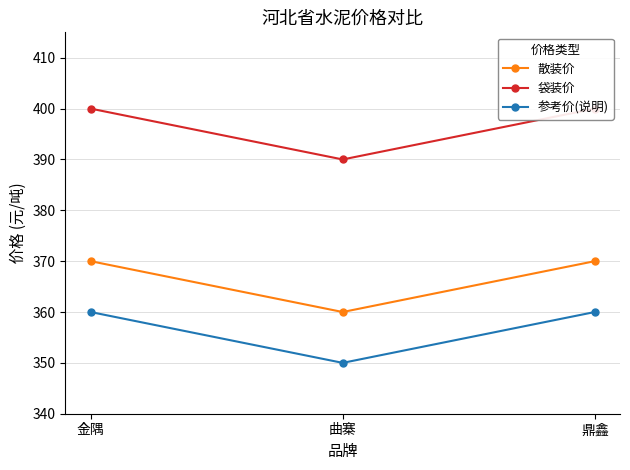

What is the sum of the 散装价 values at 曲寨 and 金隅?

730